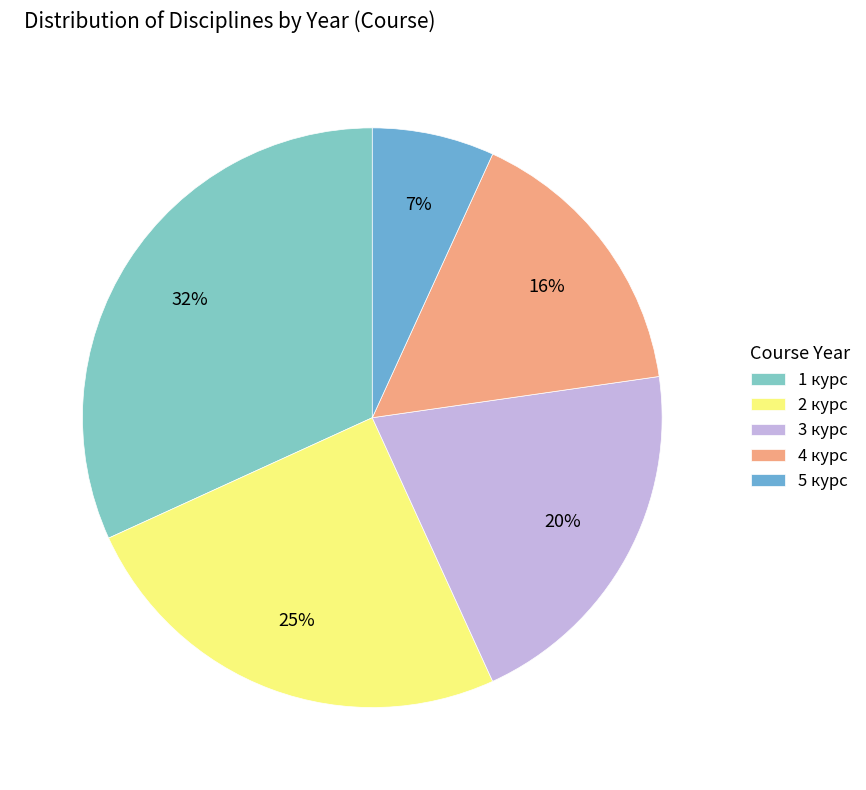

True or false: 3 курс accounts for 20% of the total.

True